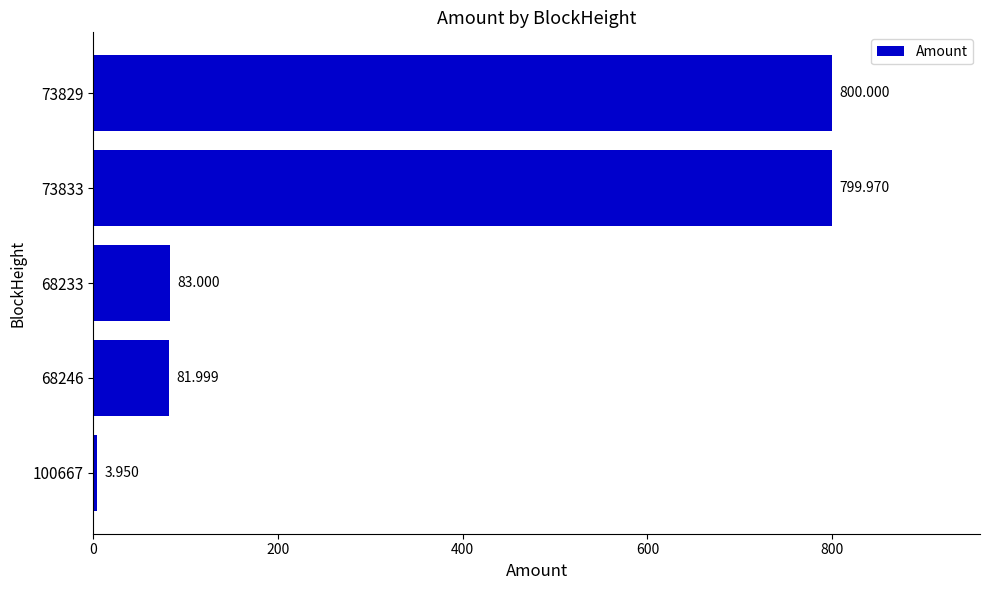

How many values are below 83?

2